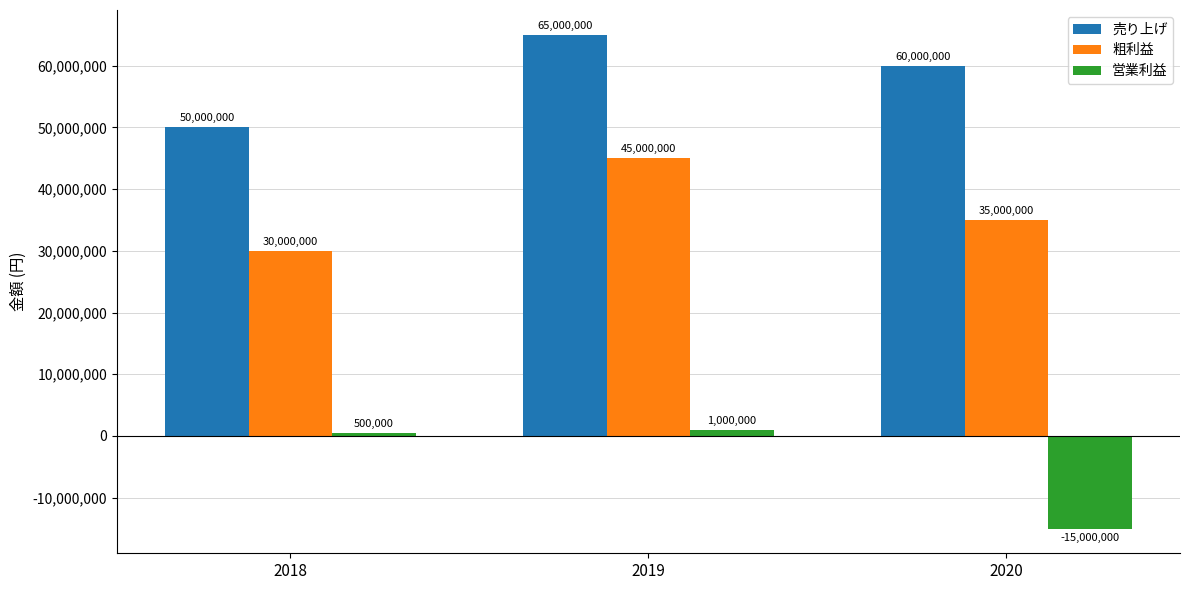

At which label does 粗利益 reach its minimum?

2018